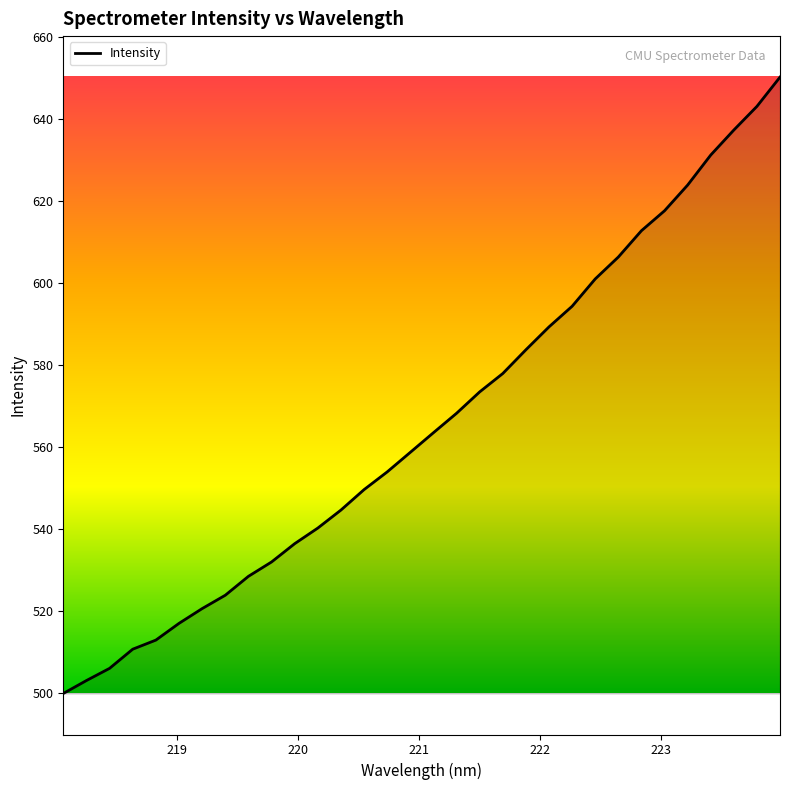

What is the difference between the second highest and second lowest values?

140.0